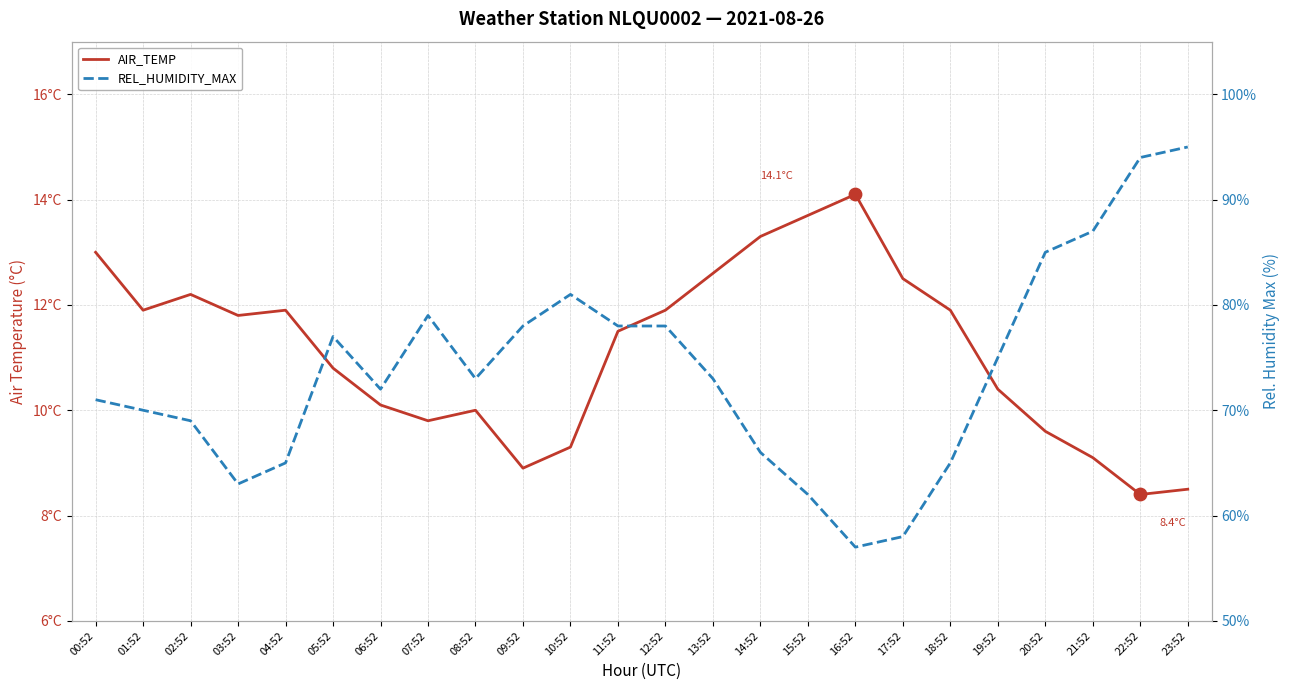

What is the total value across all series at 05:52?

87.8